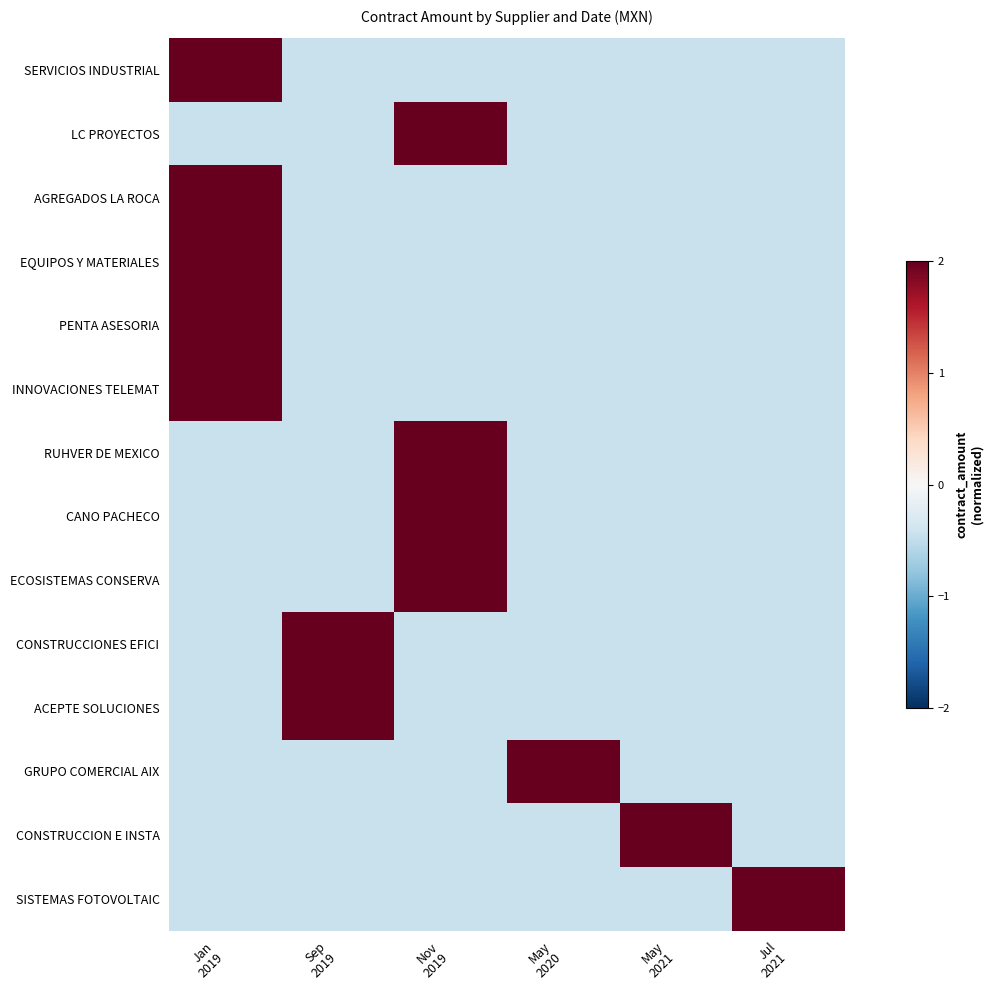

Reading right to left, extract all data points from this chart.

SERVICIOS INDUSTRIAL: Jul
2021=-0.4	May
2021=-0.4	May
2020=-0.4	Nov
2019=-0.4	Sep
2019=-0.4	Jan
2019=2.2
LC PROYECTOS: Jul
2021=-0.4	May
2021=-0.4	May
2020=-0.4	Nov
2019=2.2	Sep
2019=-0.4	Jan
2019=-0.4
AGREGADOS LA ROCA: Jul
2021=-0.4	May
2021=-0.4	May
2020=-0.4	Nov
2019=-0.4	Sep
2019=-0.4	Jan
2019=2.2
EQUIPOS Y MATERIALES: Jul
2021=-0.4	May
2021=-0.4	May
2020=-0.4	Nov
2019=-0.4	Sep
2019=-0.4	Jan
2019=2.2
PENTA ASESORIA: Jul
2021=-0.4	May
2021=-0.4	May
2020=-0.4	Nov
2019=-0.4	Sep
2019=-0.4	Jan
2019=2.2
INNOVACIONES TELEMAT: Jul
2021=-0.4	May
2021=-0.4	May
2020=-0.4	Nov
2019=-0.4	Sep
2019=-0.4	Jan
2019=2.2
RUHVER DE MEXICO: Jul
2021=-0.4	May
2021=-0.4	May
2020=-0.4	Nov
2019=2.2	Sep
2019=-0.4	Jan
2019=-0.4
CANO PACHECO: Jul
2021=-0.4	May
2021=-0.4	May
2020=-0.4	Nov
2019=2.2	Sep
2019=-0.4	Jan
2019=-0.4
ECOSISTEMAS CONSERVA: Jul
2021=-0.4	May
2021=-0.4	May
2020=-0.4	Nov
2019=2.2	Sep
2019=-0.4	Jan
2019=-0.4
CONSTRUCCIONES EFICI: Jul
2021=-0.4	May
2021=-0.4	May
2020=-0.4	Nov
2019=-0.4	Sep
2019=2.2	Jan
2019=-0.4
ACEPTE SOLUCIONES: Jul
2021=-0.4	May
2021=-0.4	May
2020=-0.4	Nov
2019=-0.4	Sep
2019=2.2	Jan
2019=-0.4
GRUPO COMERCIAL AIX: Jul
2021=-0.4	May
2021=-0.4	May
2020=2.2	Nov
2019=-0.4	Sep
2019=-0.4	Jan
2019=-0.4
CONSTRUCCION E INSTA: Jul
2021=-0.4	May
2021=2.2	May
2020=-0.4	Nov
2019=-0.4	Sep
2019=-0.4	Jan
2019=-0.4
SISTEMAS FOTOVOLTAIC: Jul
2021=2.2	May
2021=-0.4	May
2020=-0.4	Nov
2019=-0.4	Sep
2019=-0.4	Jan
2019=-0.4